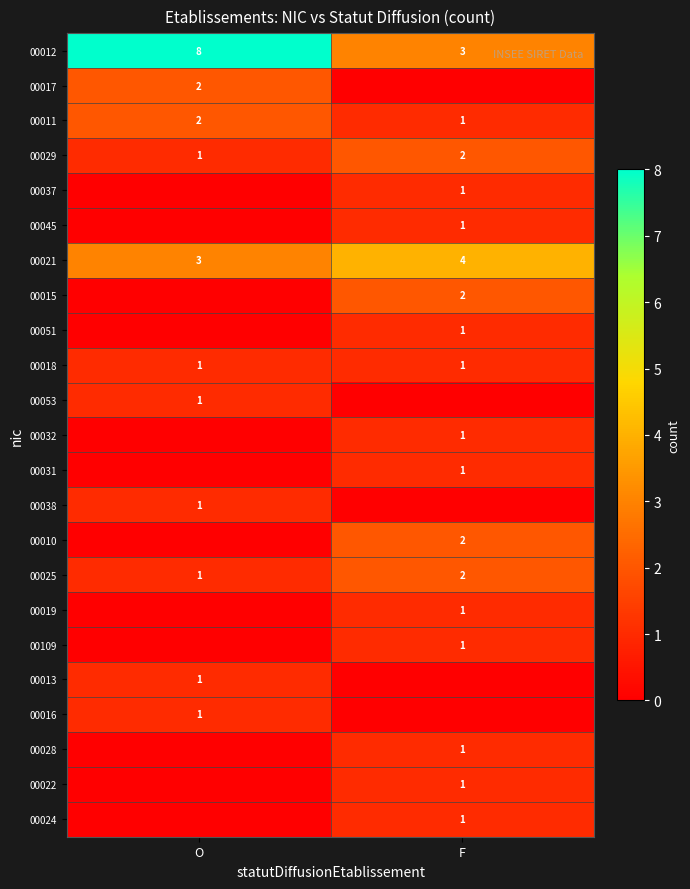

The value of 00019 at F is 2. True or false?

False